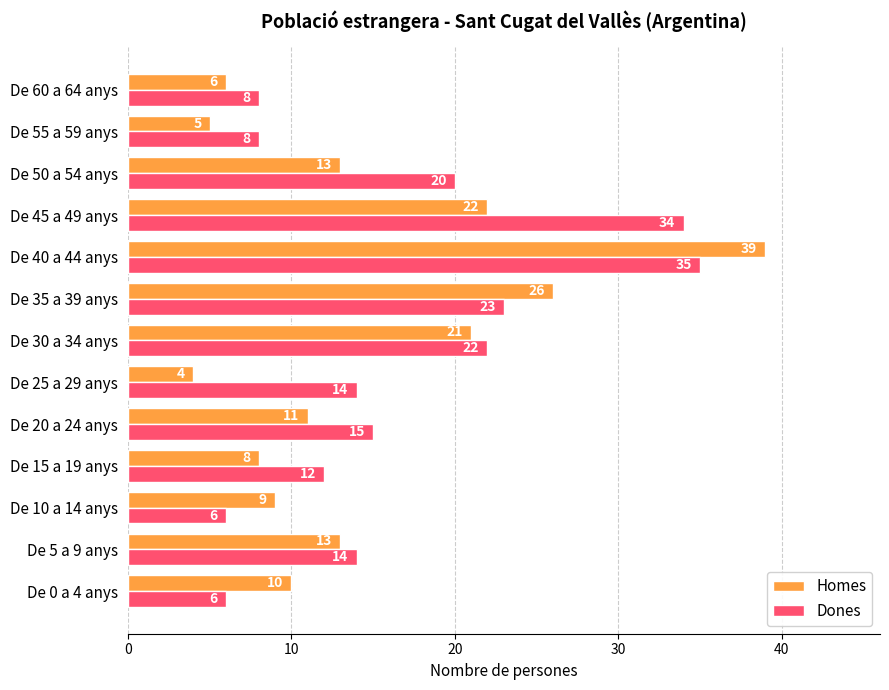

Which category has the lowest value in the Homes series?

De 25 a 29 anys